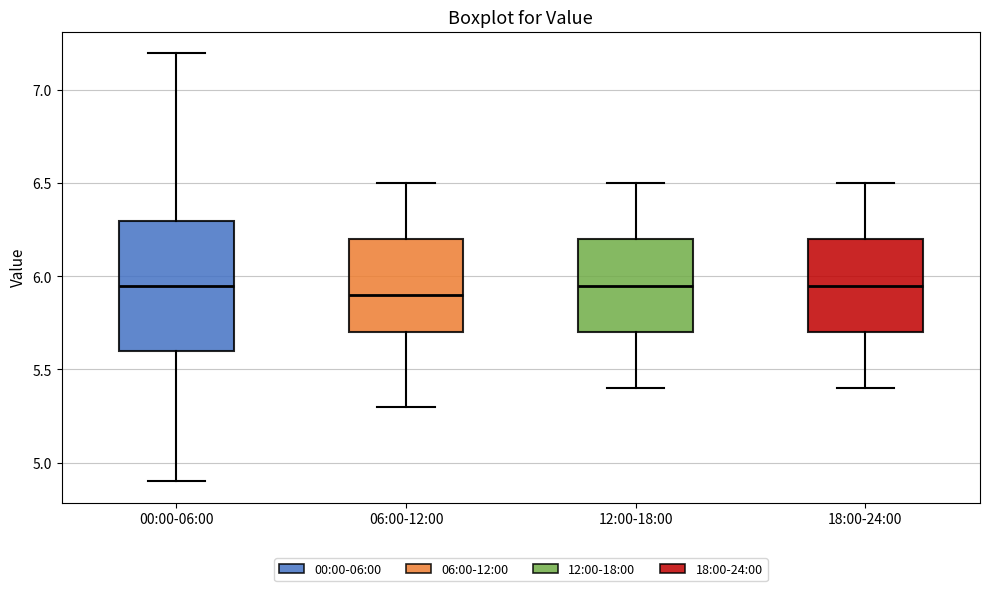

Comparing the boxes themselves (not the whiskers), which one is the tallest?

00:00-06:00